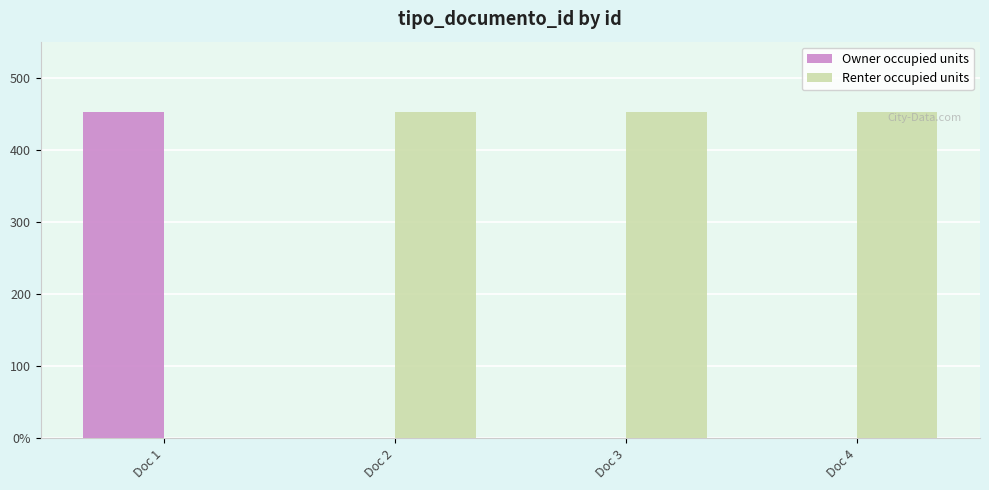

At which label does Owner occupied units reach its minimum?

Doc 2